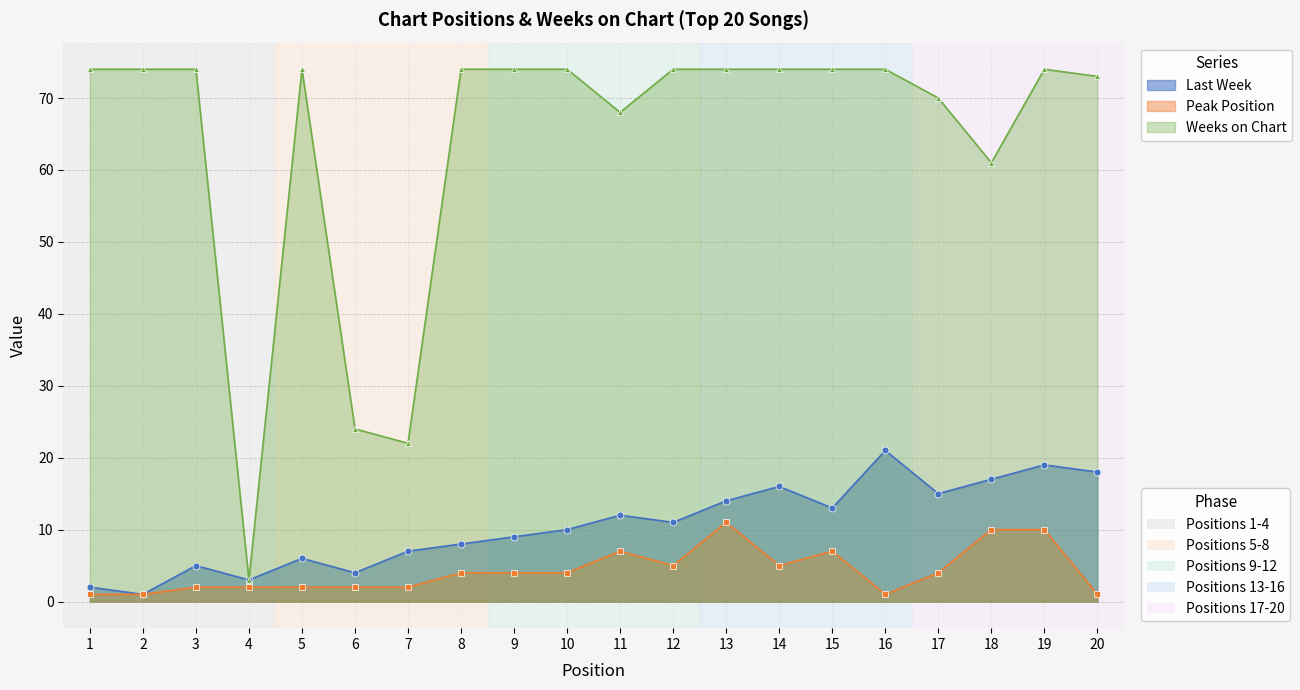

True or false: Weeks on Chart and Peak Position intersect in this chart.

False